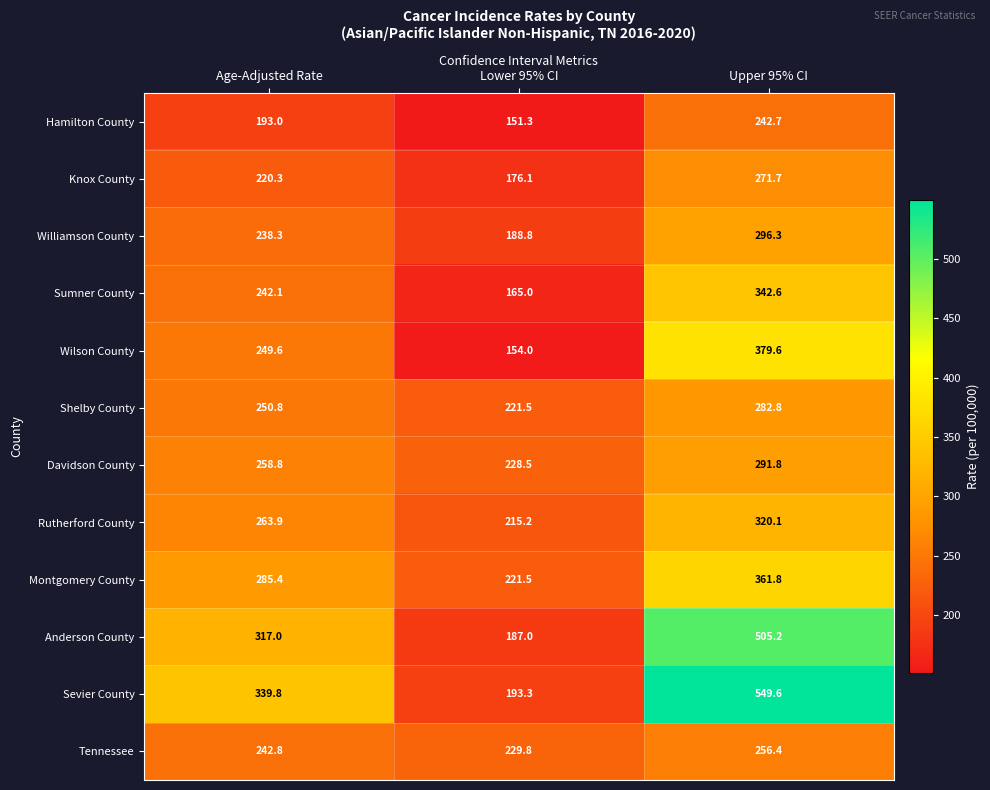

The Sevier County series shows 193.3 at Lower 95% CI. True or false?

True